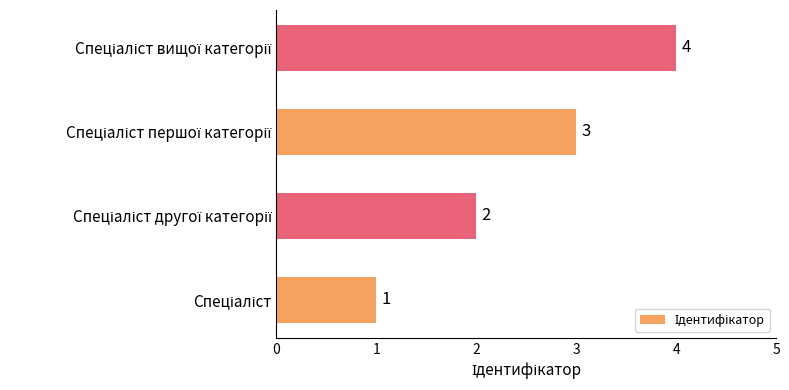

Count the values in the range 2 to 4.

3